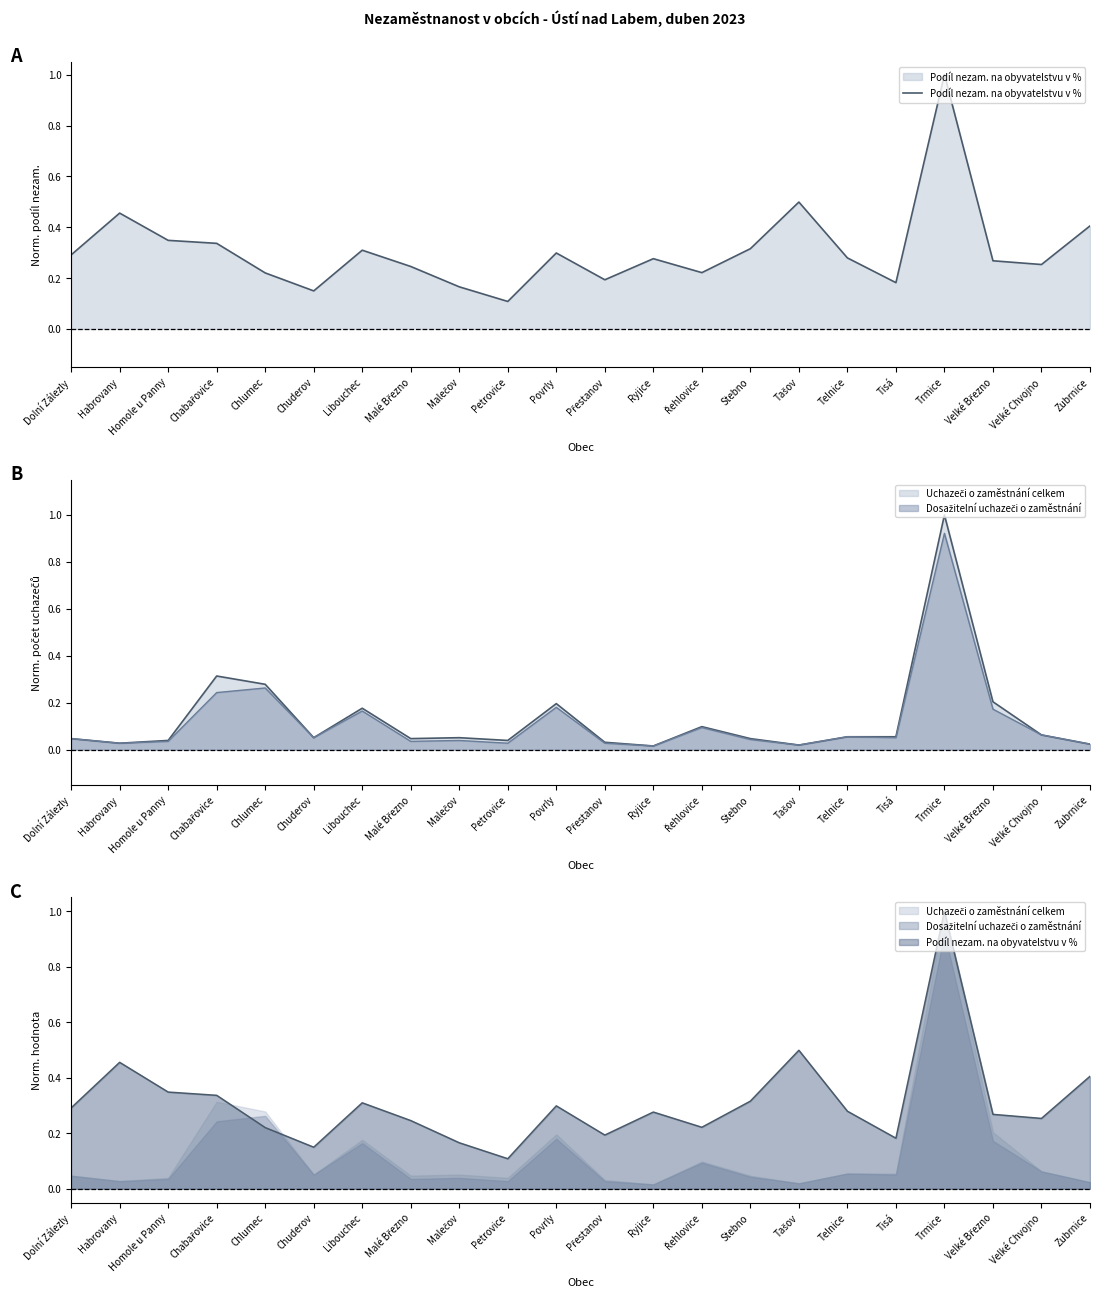

How many points are higher than both their immediate neighbors (excluding endpoints)?

6